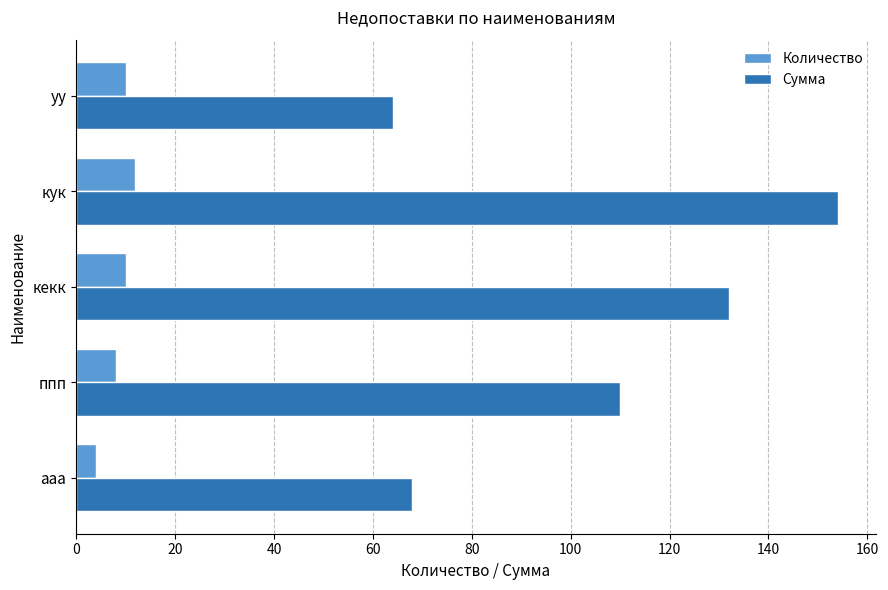

Rank the series by their average value, from lowest to highest.

Количество, Сумма